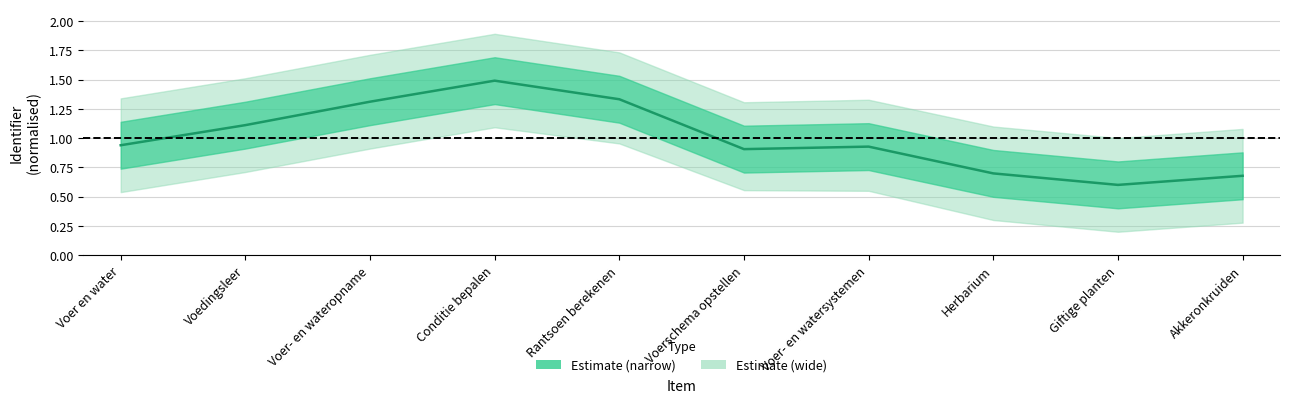

What is the change in value from Voedingsleer to Voer- en watersystemen?

-0.2